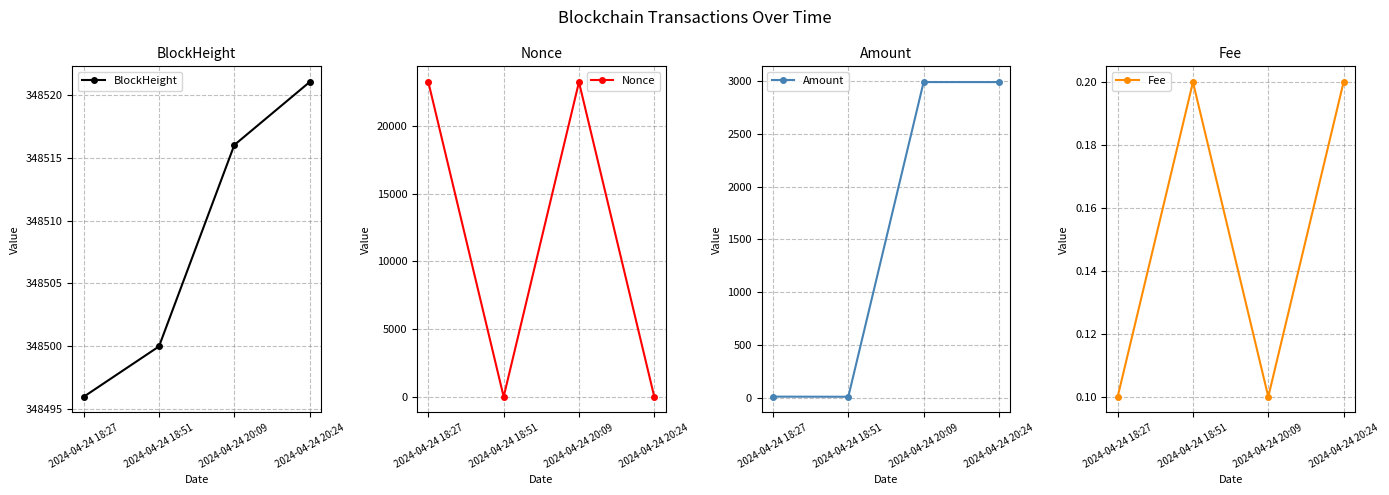

The Fee series shows 0.3 at 2024-04-24 18:51. True or false?

False